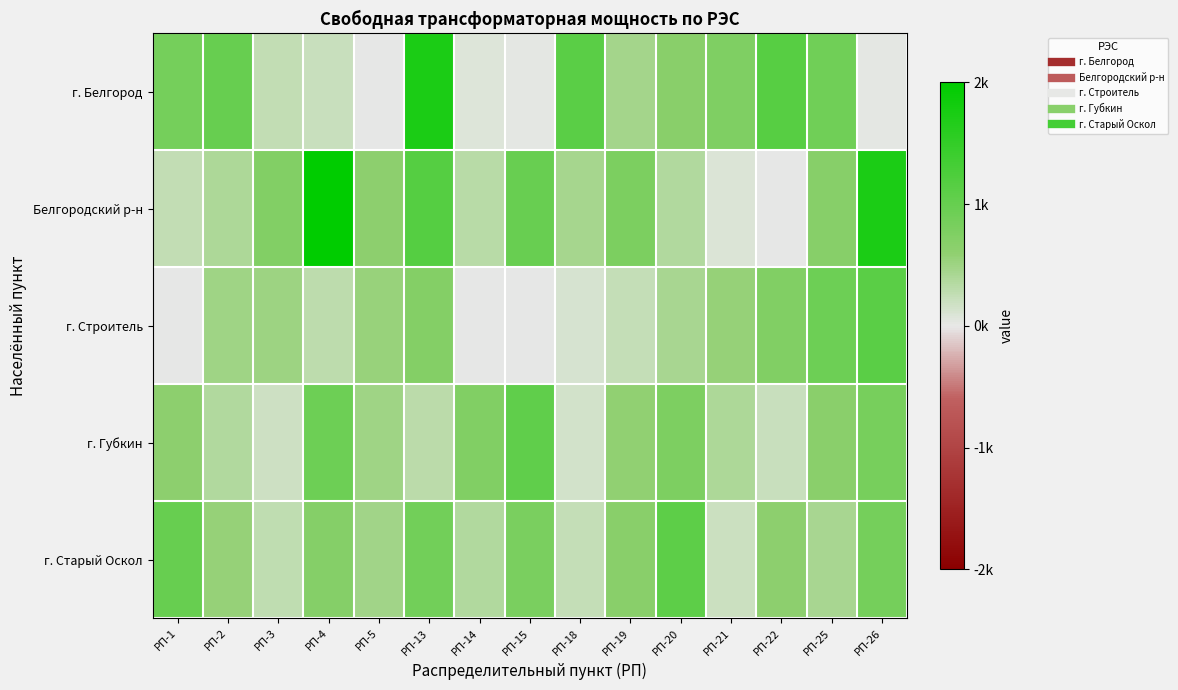

At how many categories does at least one series exceed 0?

15